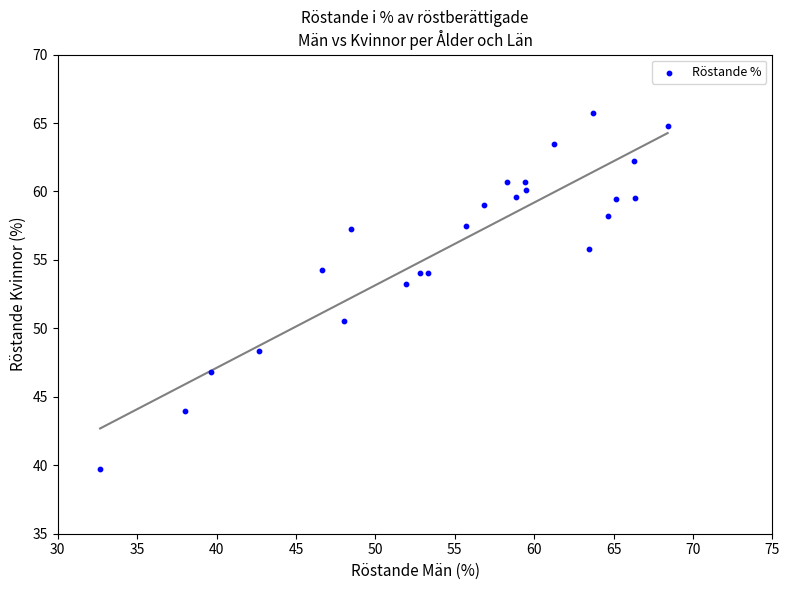

What is the range of Y values (max minus min)?

26.0